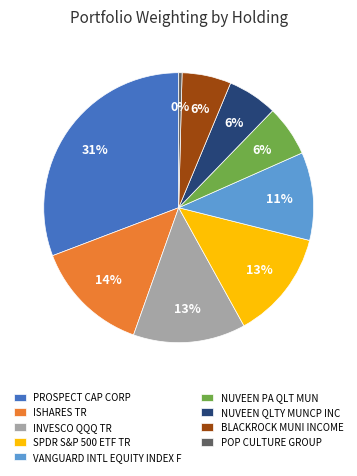

The PROSPECT CAP CORP slice represents 41% of the pie. True or false?

False